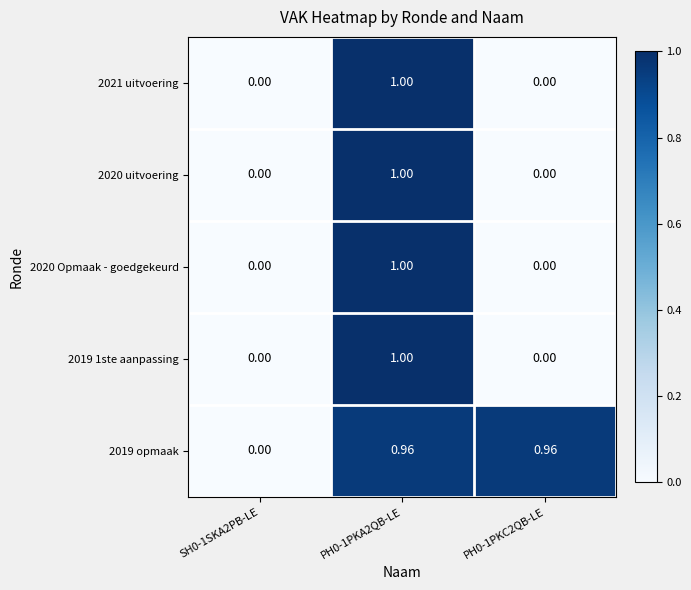

At SH0-1SKA2PB-LE, list the series in order from largest to smallest.

2021 uitvoering, 2020 uitvoering, 2020 Opmaak - goedgekeurd, 2019 1ste aanpassing, 2019 opmaak